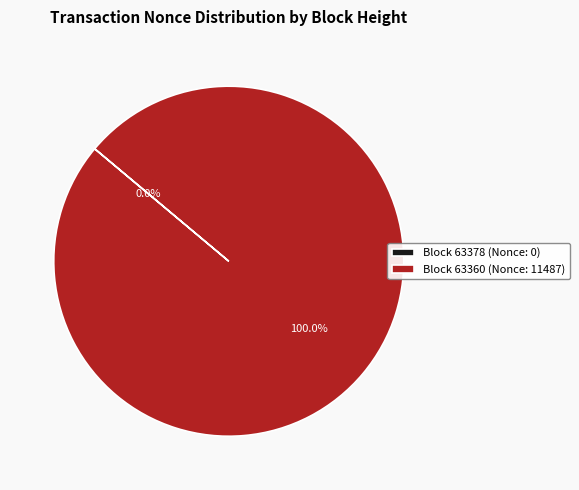

Which category accounts for the majority?

Block 63360 (Nonce: 11487)